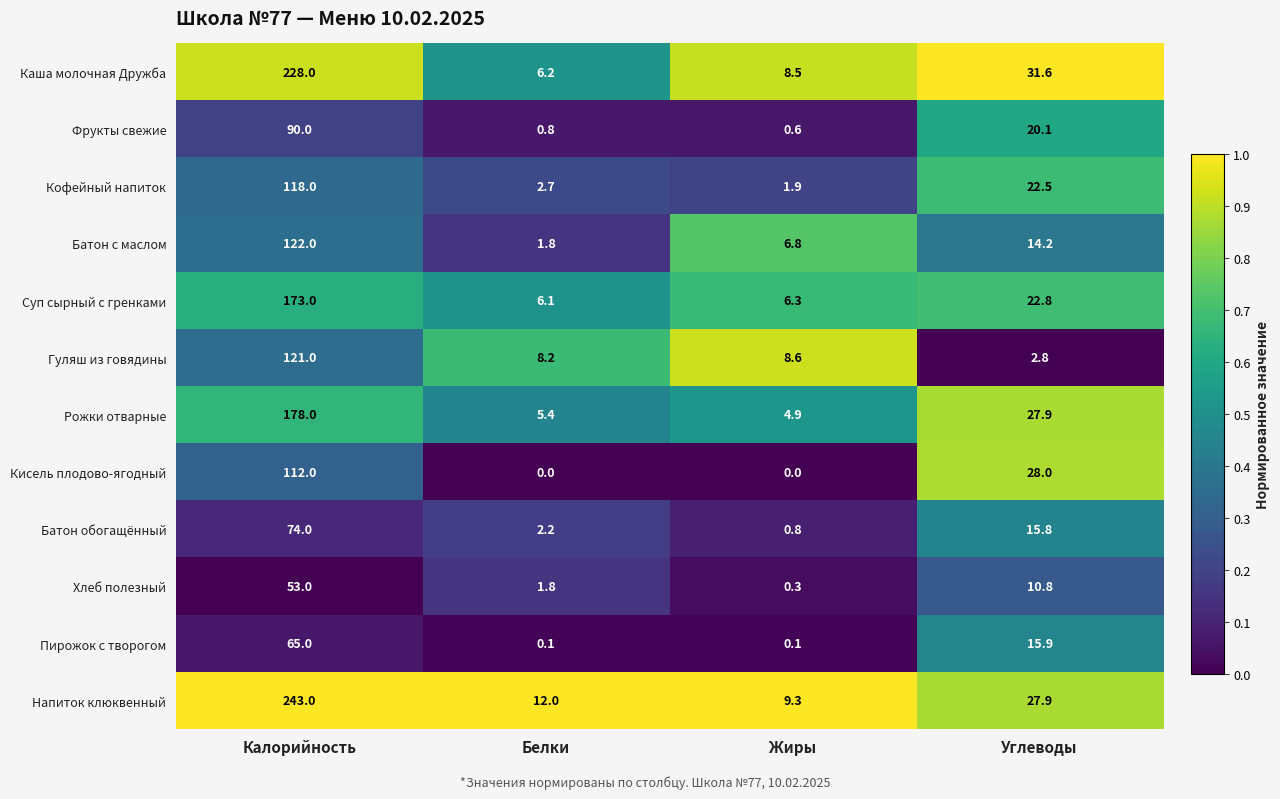

What is the total value across all series at Жиры?

48.1